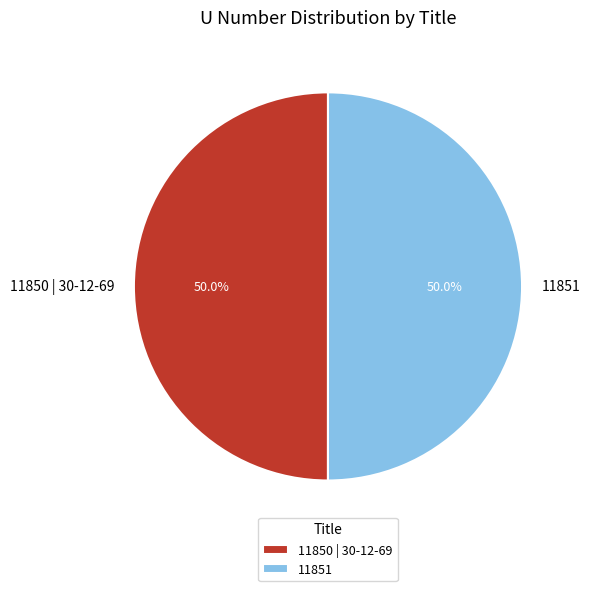

How much of the chart is everything except 11850 | 30-12-69?

50.0%